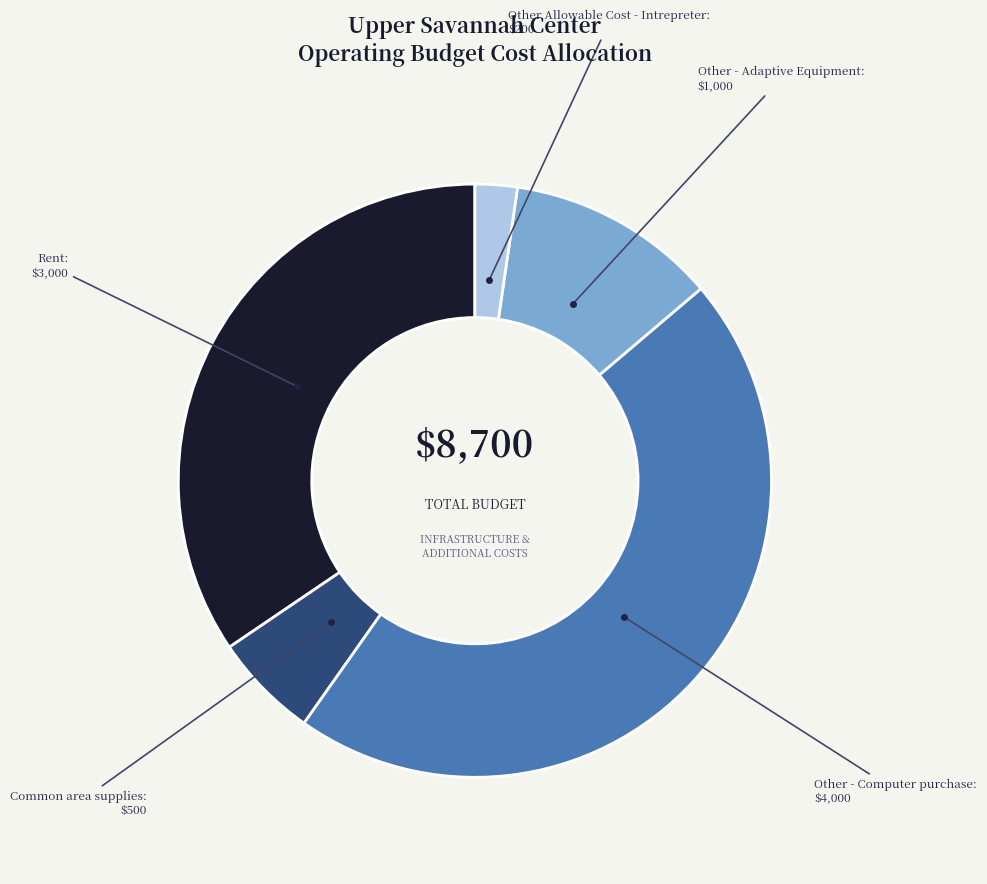

Is there a majority slice in this chart?

No